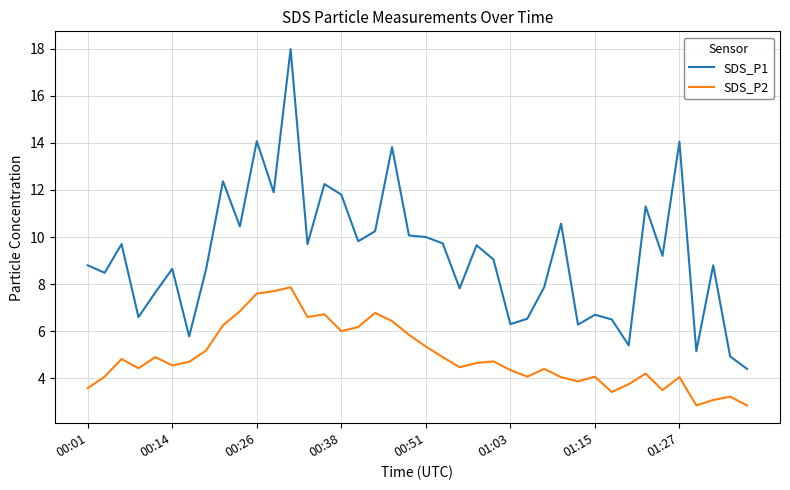

Which series has the widest spread of values?

SDS_P1